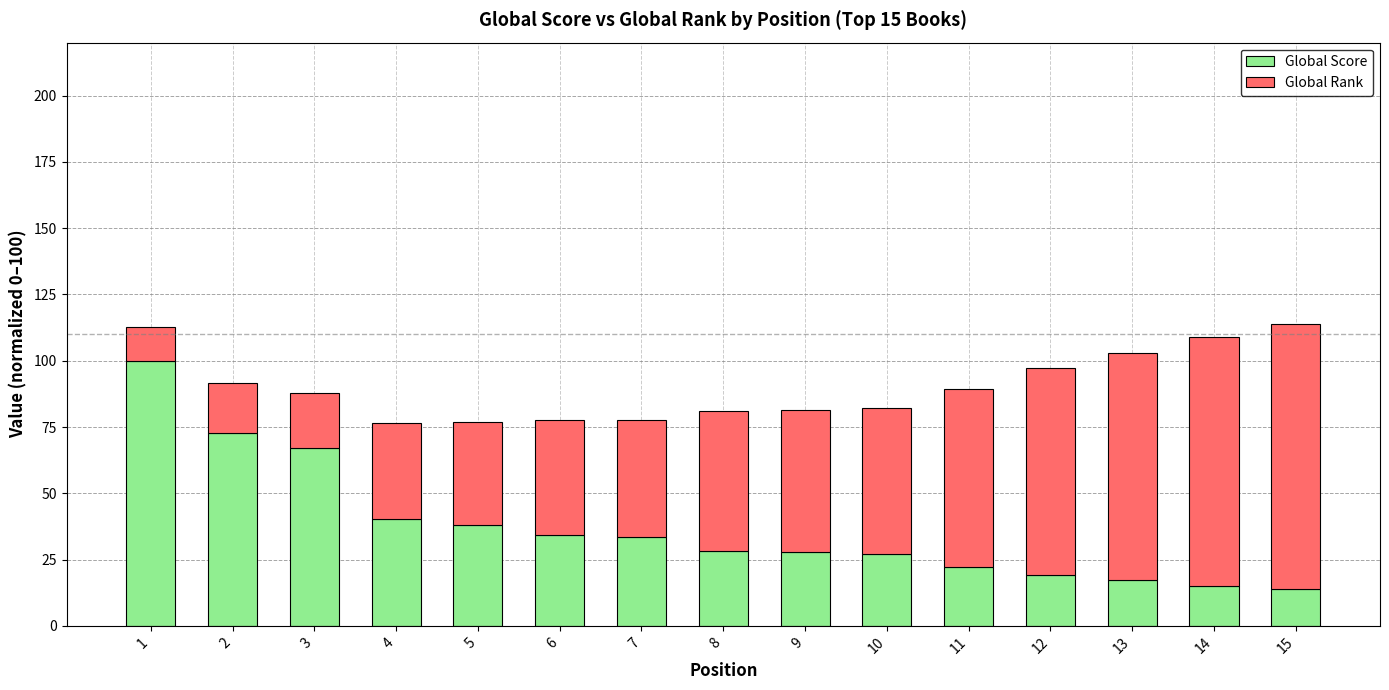

What is the average value of the Global Score series?

37.1